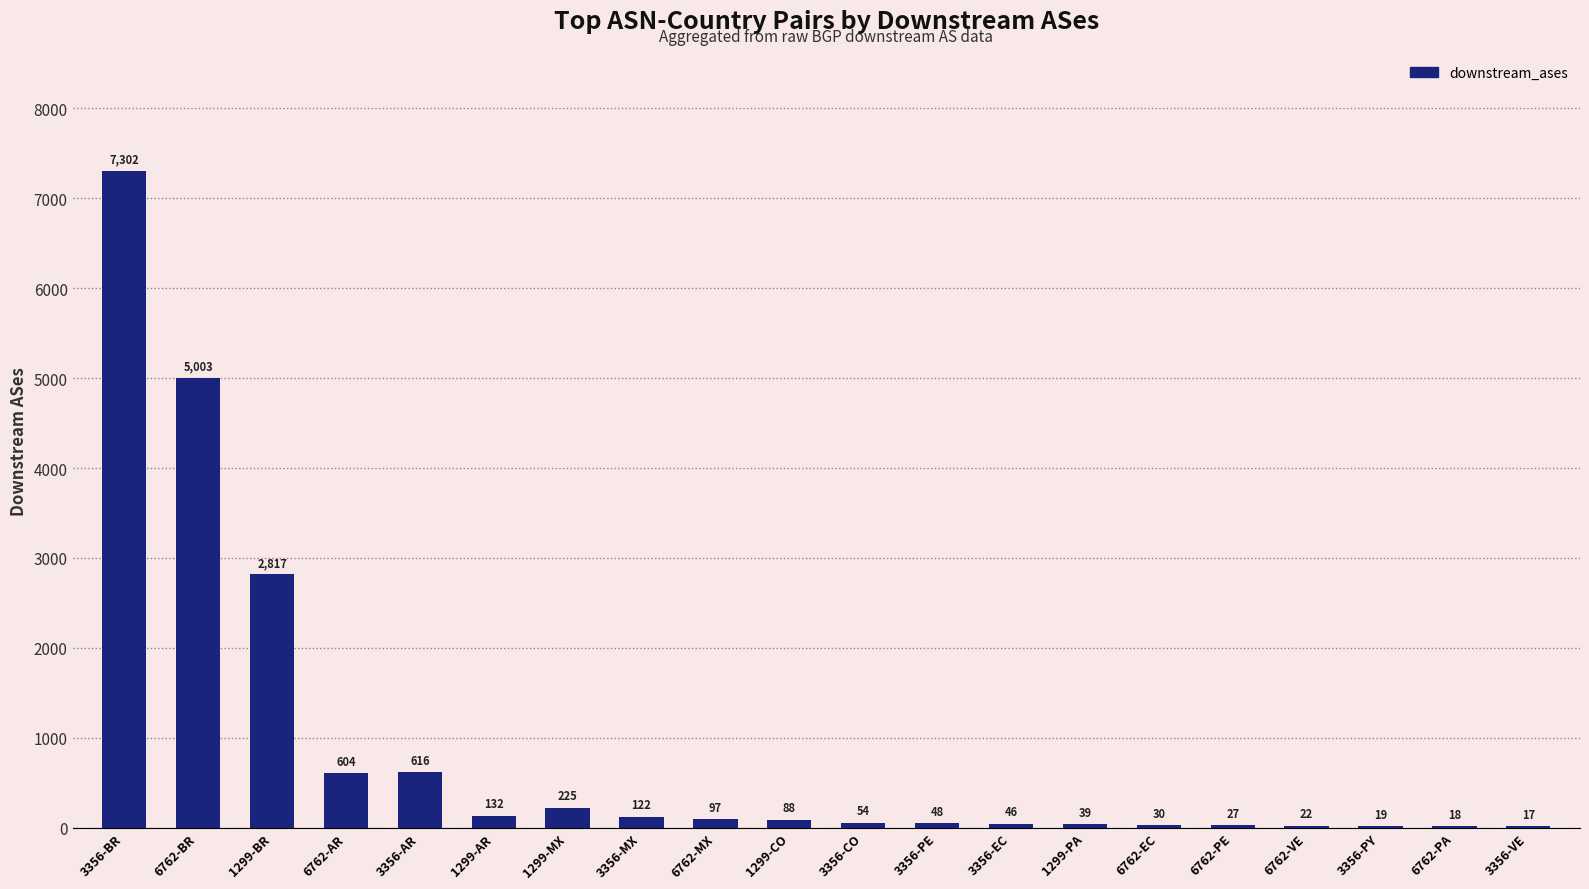

Is it true that the value at 1299-BR is 2817?

True